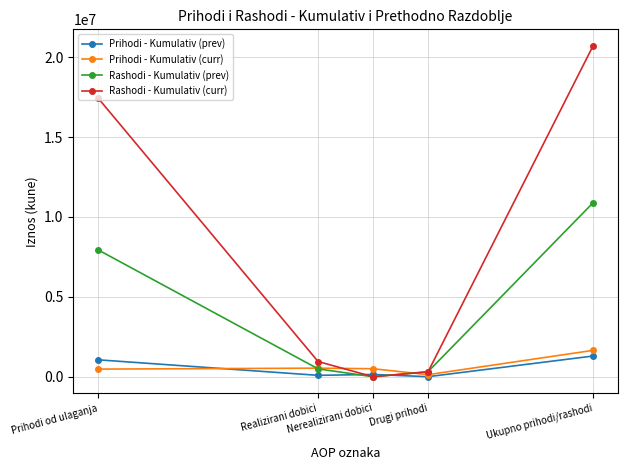

How many data points in Rashodi - Kumulativ (prev) are less than 494303?

2